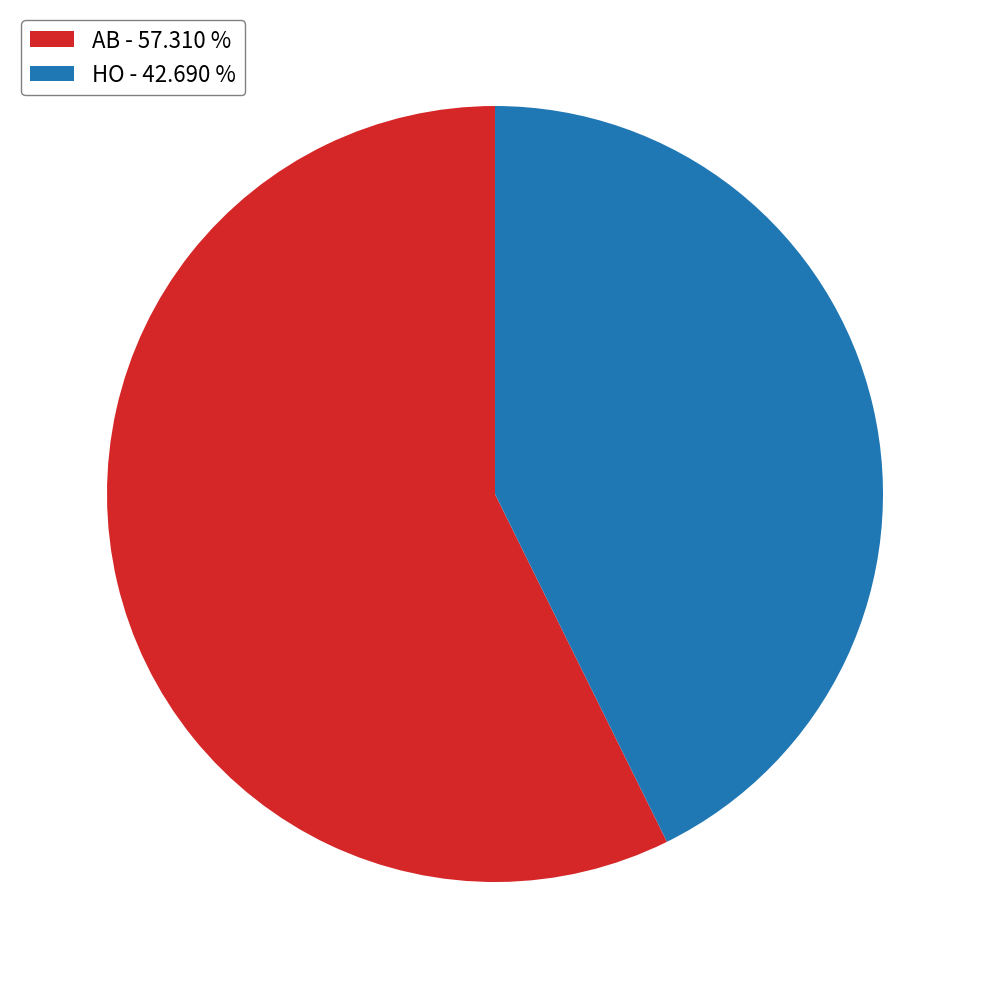

Does HO represent more than half of the total?

No